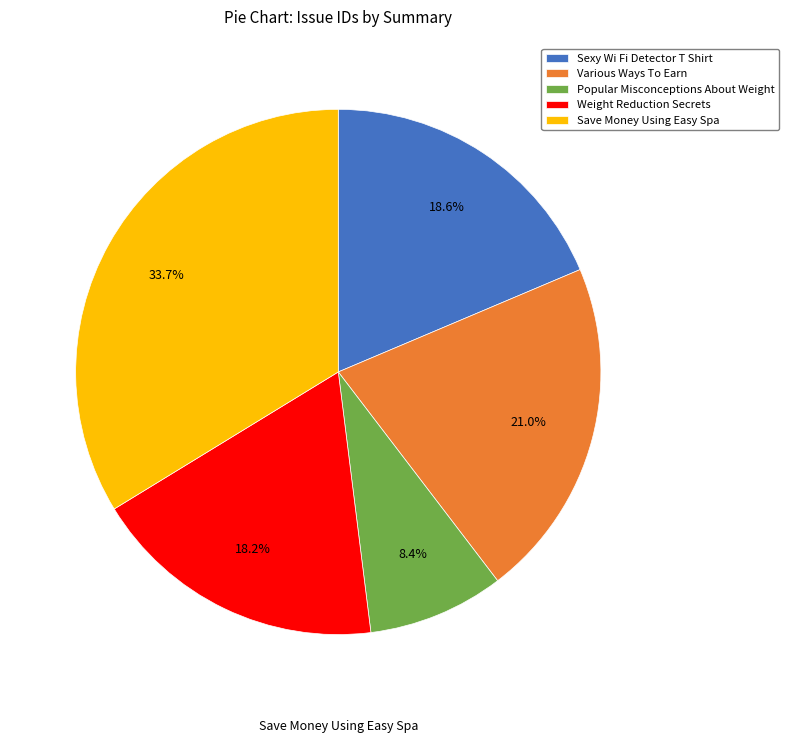

To the nearest percent, what portion does Sexy Wi Fi Detector T Shirt represent?

19%